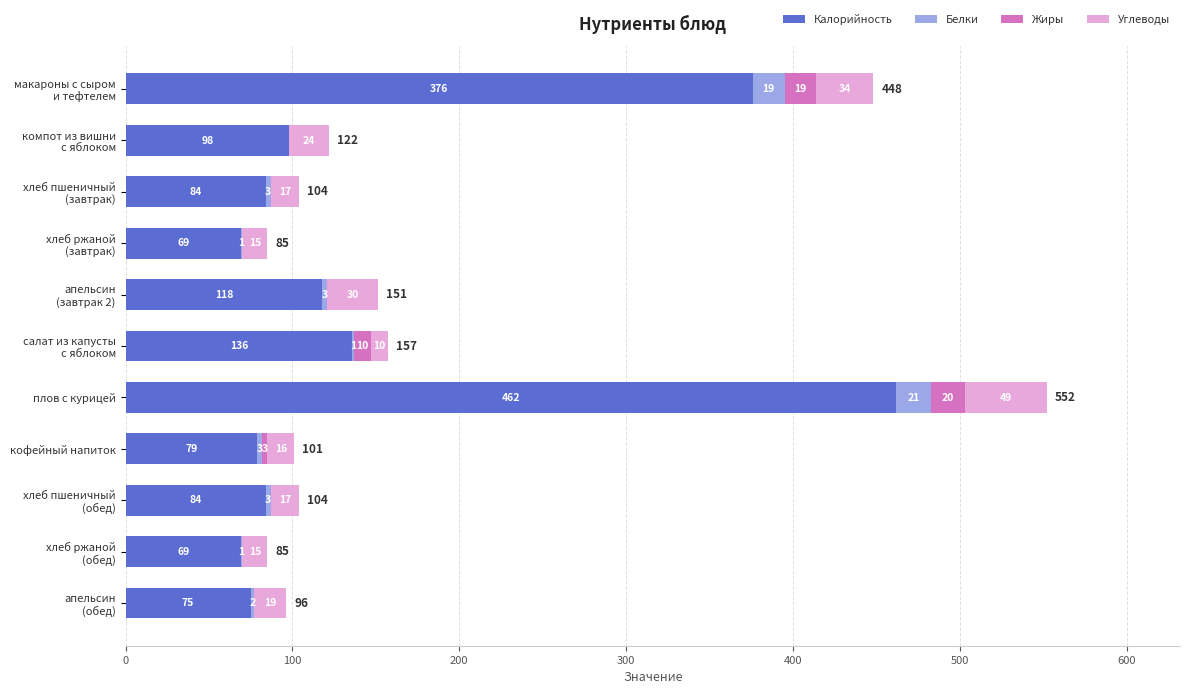

At which category is the sum across all series the highest?

плов с курицей